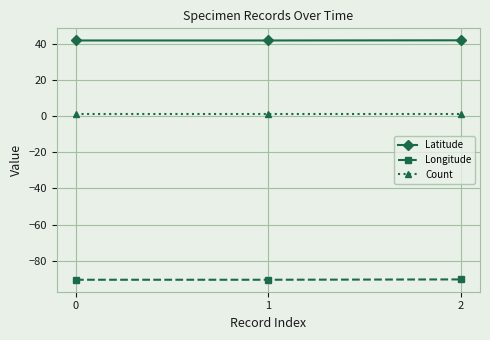

At how many categories does at least one series exceed 31?

3